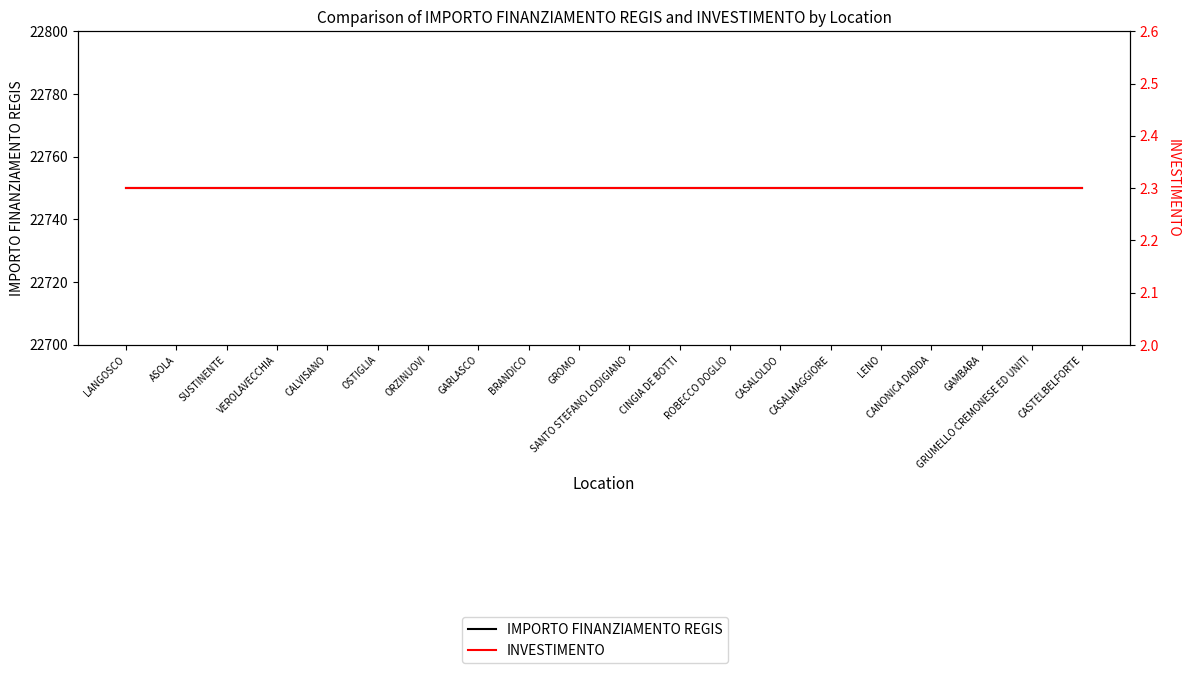

Is it true that INVESTIMENTO equals 2.3 at CALVISANO?

True